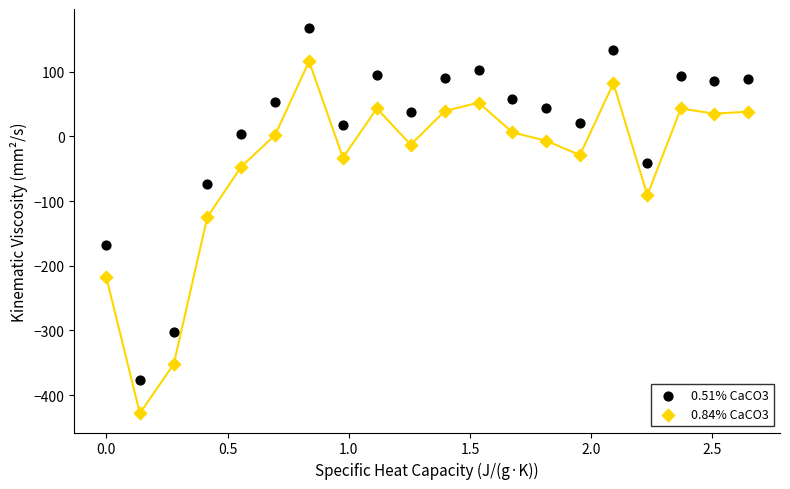

Across all data points, what is the range of Y values (max minus min)?

595